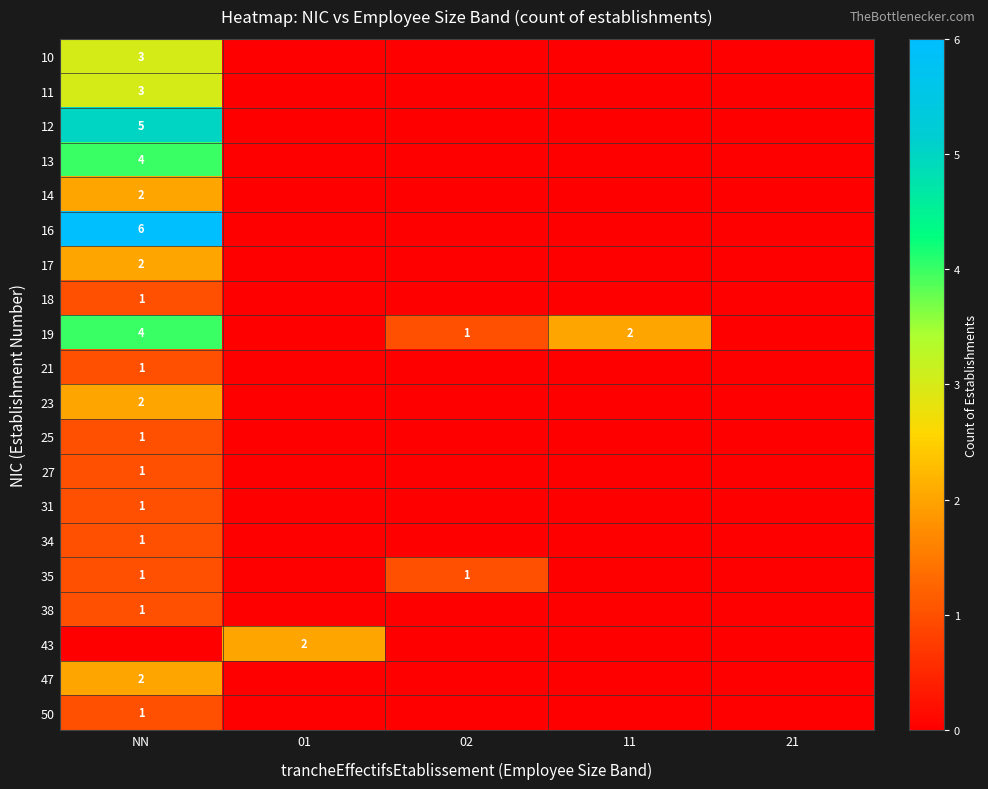

Is it true that 47 equals 2 at NN?

True